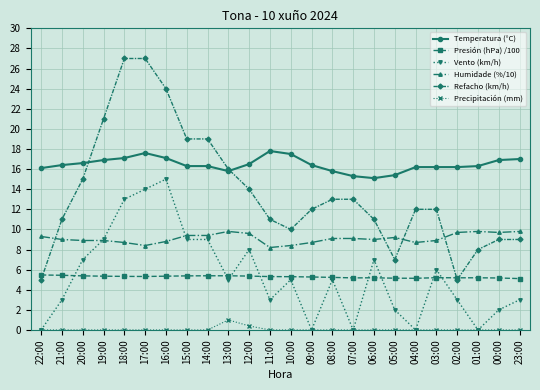

What is the minimum value for Refacho (km/h)?

5.0